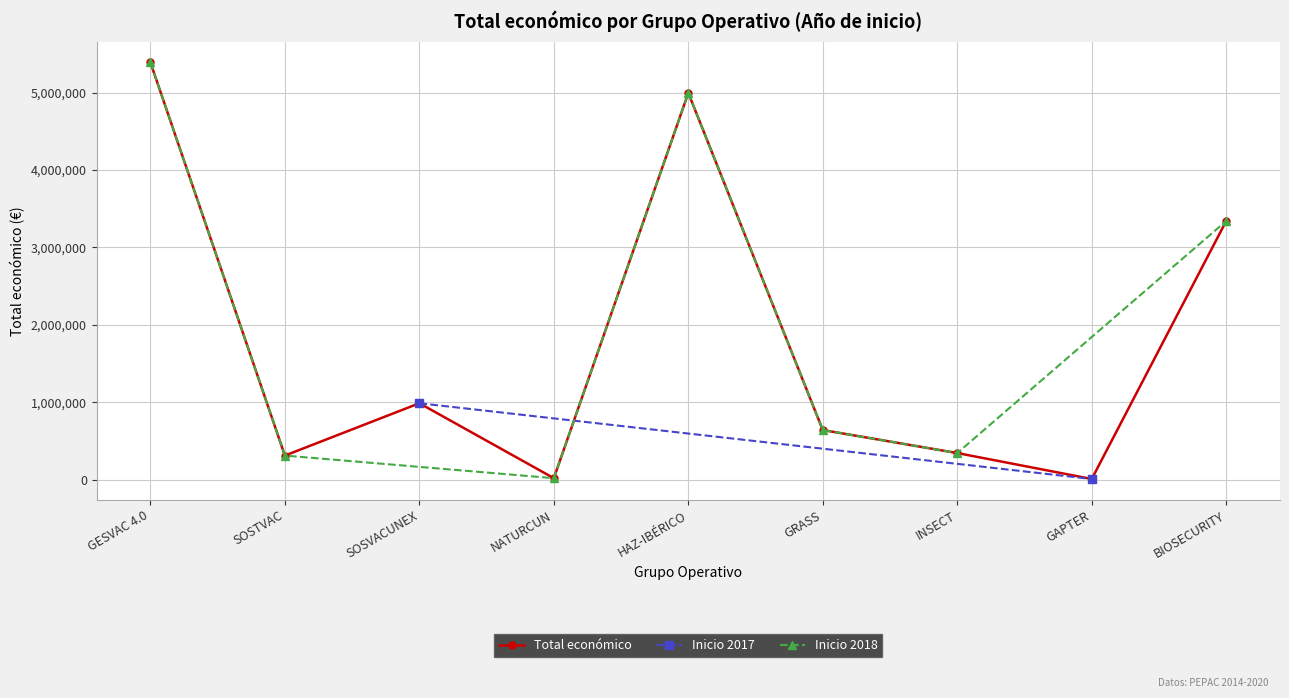

The value at GRASS is 641336. True or false?

True